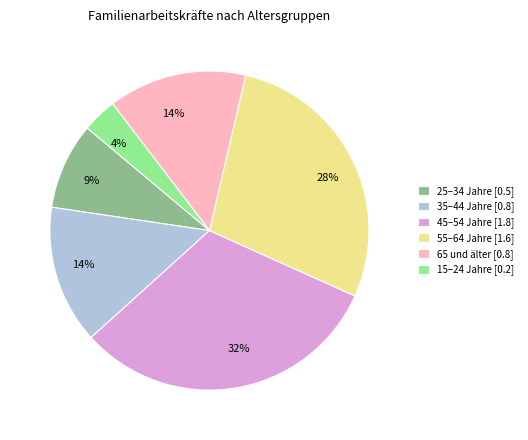

To the nearest percent, what is the difference between the largest and smallest slice percentages?

28%